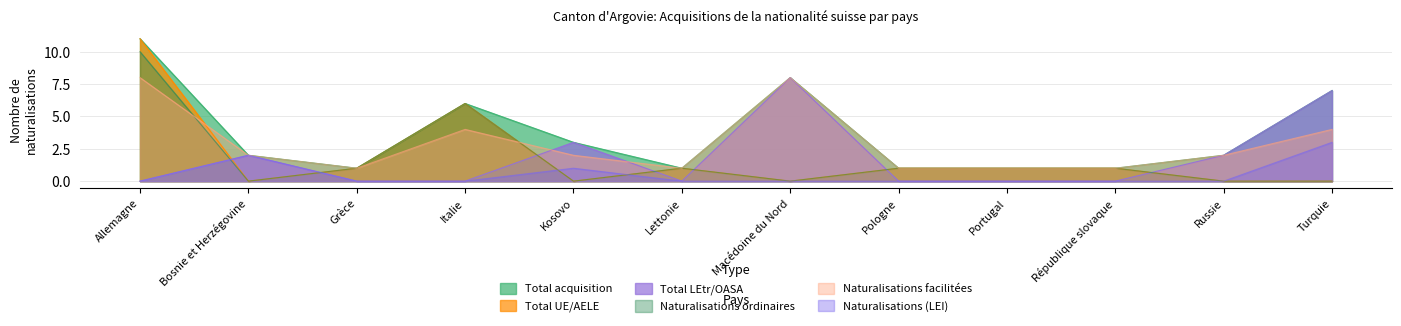

At which category does Naturalisations facilitées reach its first local valley?

Grèce